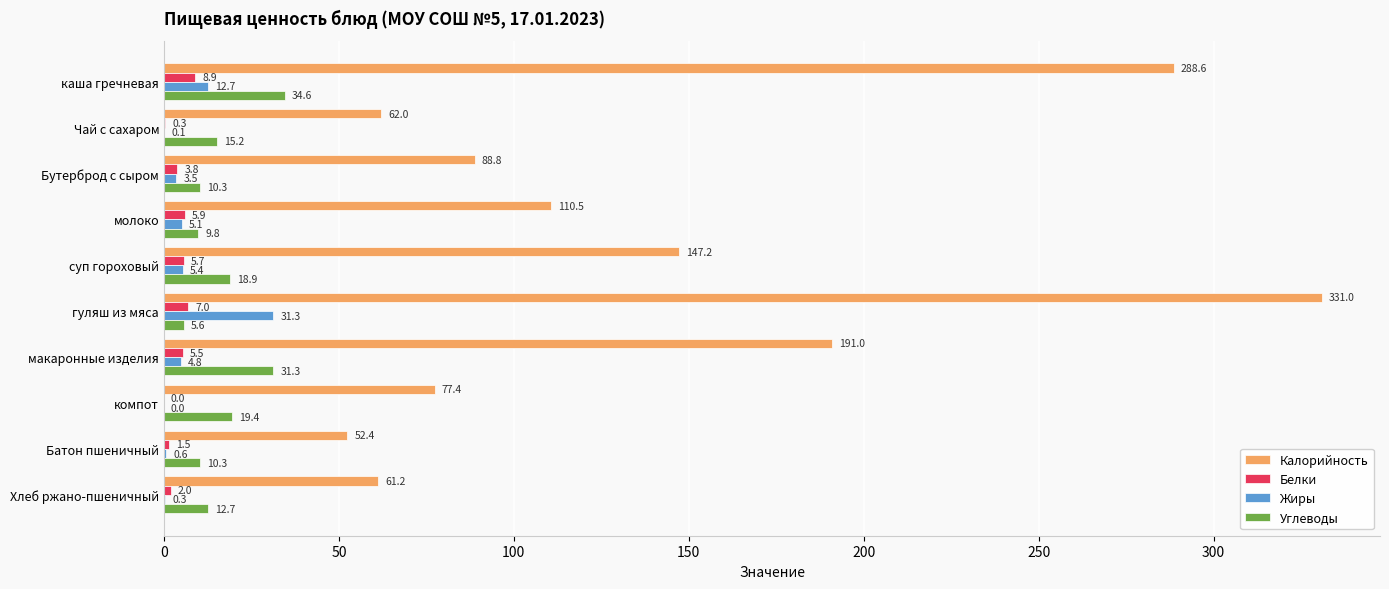

Which category has the highest value in the Белки series?

каша гречневая